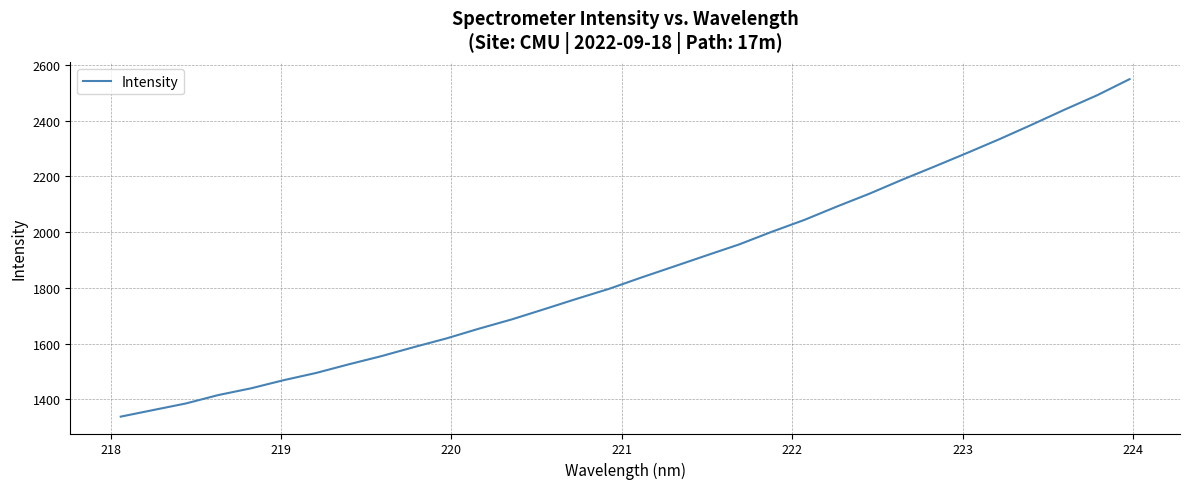

What is the minimum value shown in the chart?

1338.0